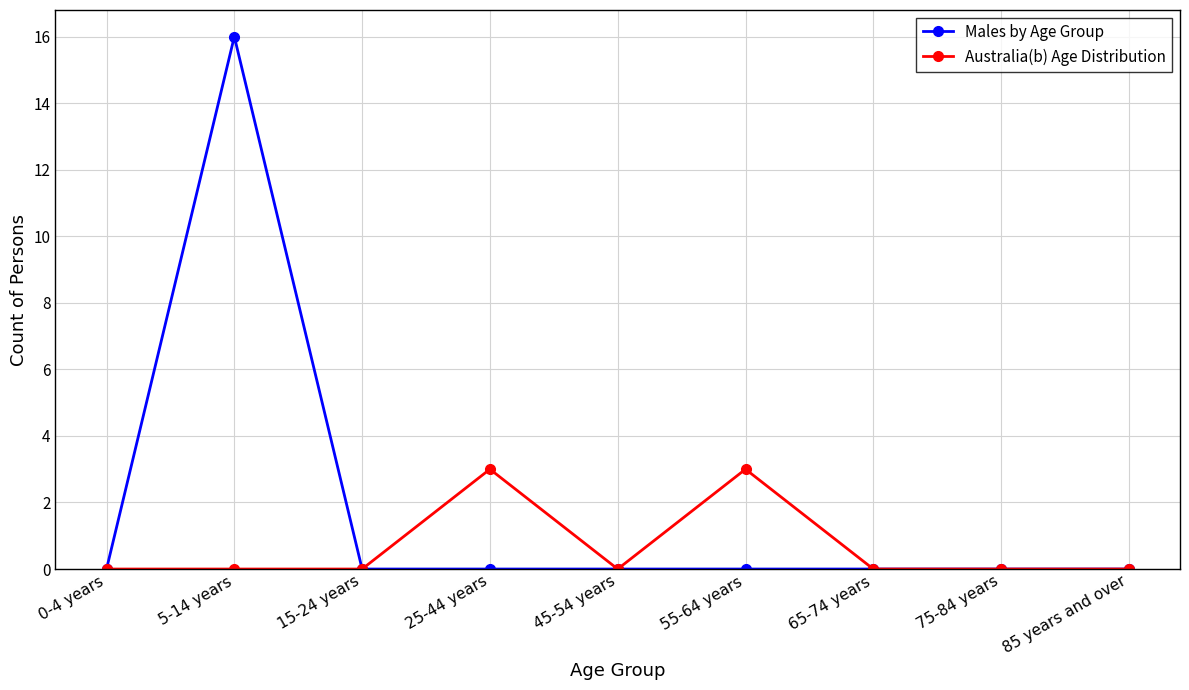

How many lines are shown in the chart?

2